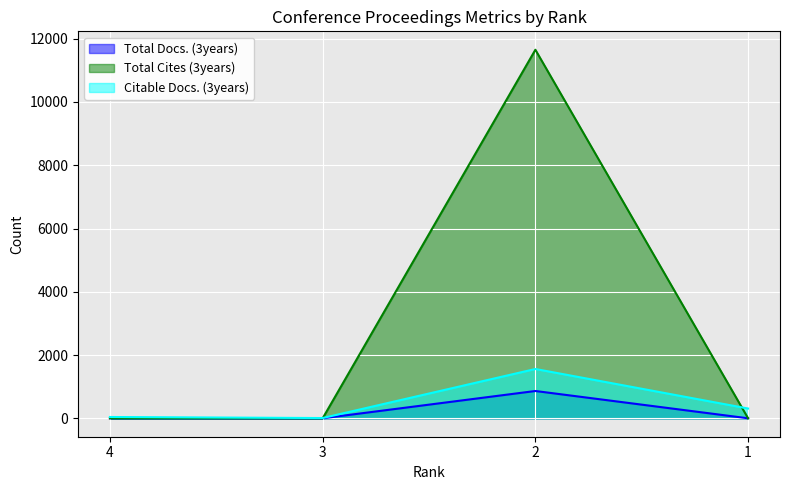

After their last crossing, which series has the higher values: Total Cites (3years) or Citable Docs. (3years)?

Citable Docs. (3years)